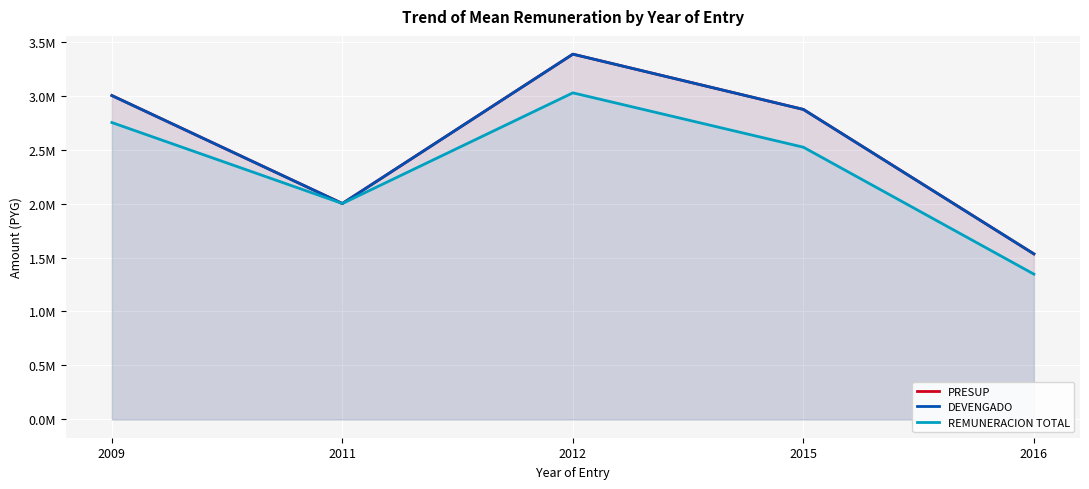

List the labels in order of REMUNERACION TOTAL value, largest first.

2012, 2009, 2015, 2011, 2016